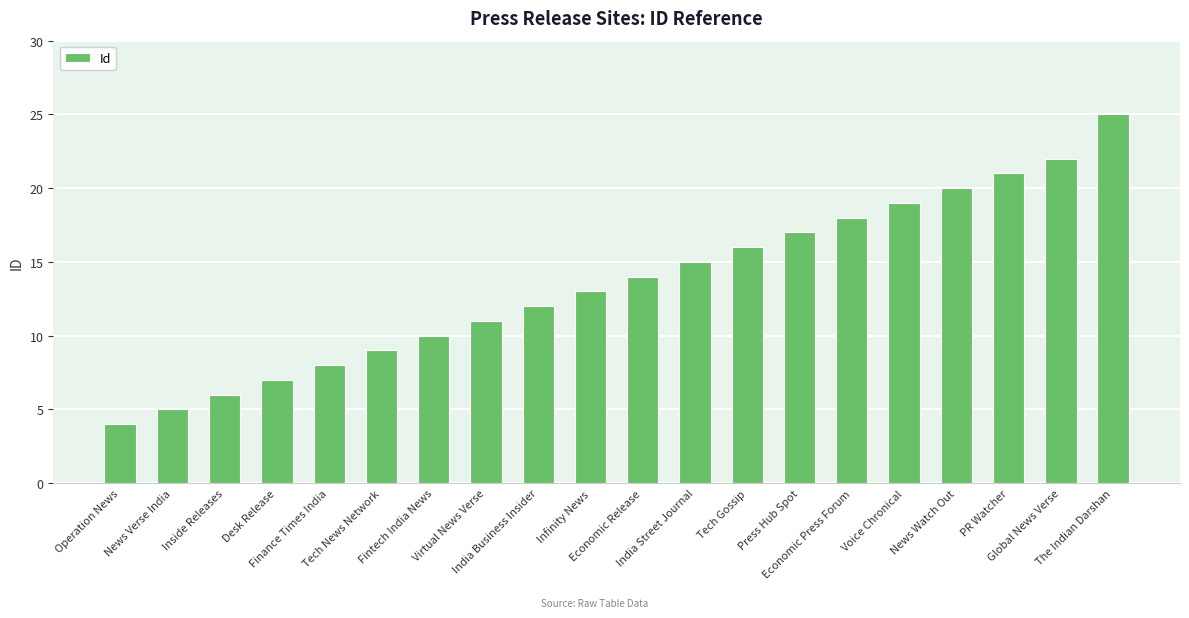

The chart shows a value of 15 at Fintech India News. True or false?

False